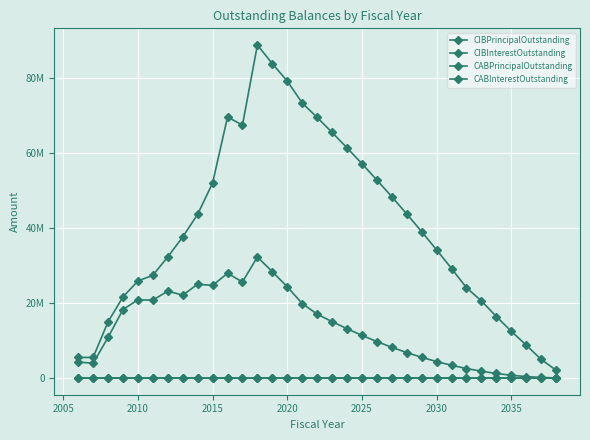

Does the chart have visible grid lines?

Yes